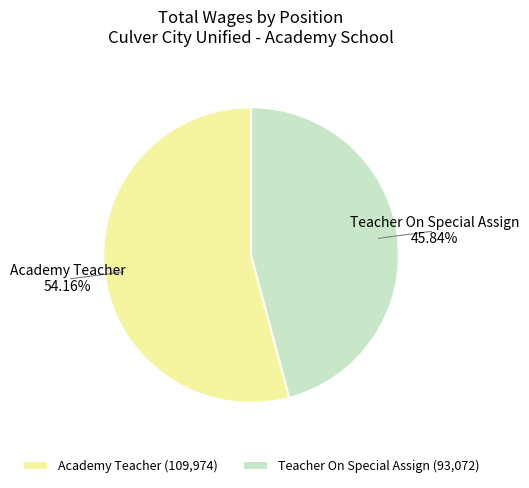

Rank the categories by value from lowest to highest.

Teacher On Special Assign, Academy Teacher